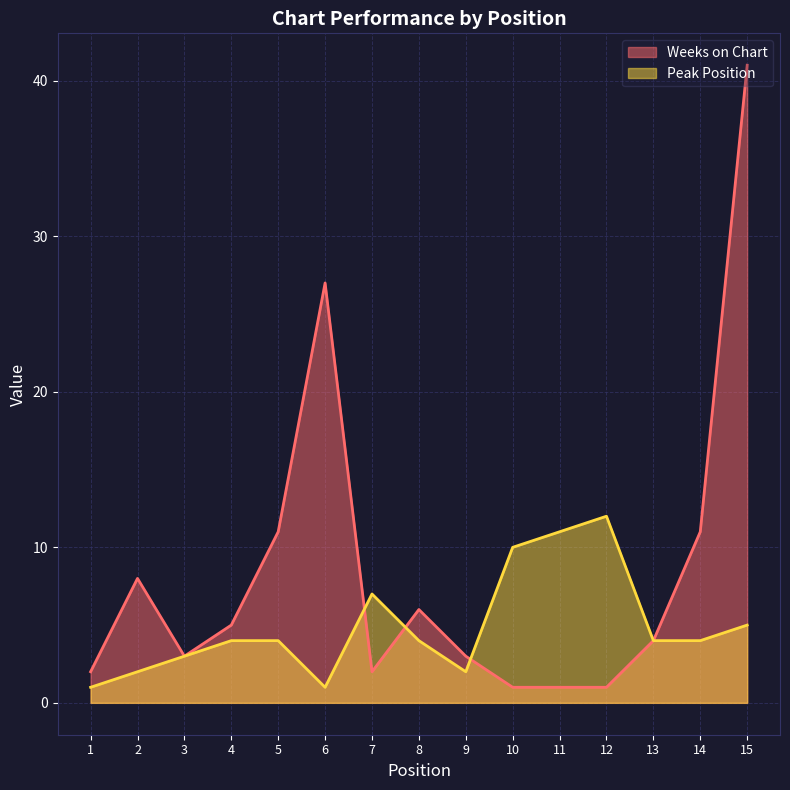

Reading right to left, what are all the values shown in this chart?

Weeks on Chart: 15=41	14=11	13=4	12=1	11=1	10=1	9=3	8=6	7=2	6=27	5=11	4=5	3=3	2=8	1=2
Peak Position: 15=5	14=4	13=4	12=12	11=11	10=10	9=2	8=4	7=7	6=1	5=4	4=4	3=3	2=2	1=1